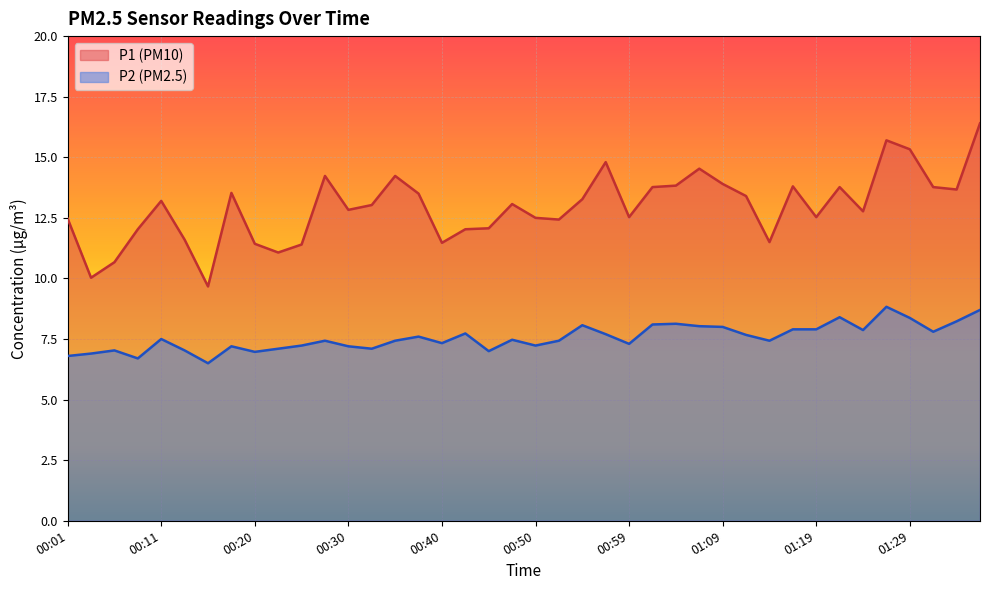

How many categories are shown in the chart?

40